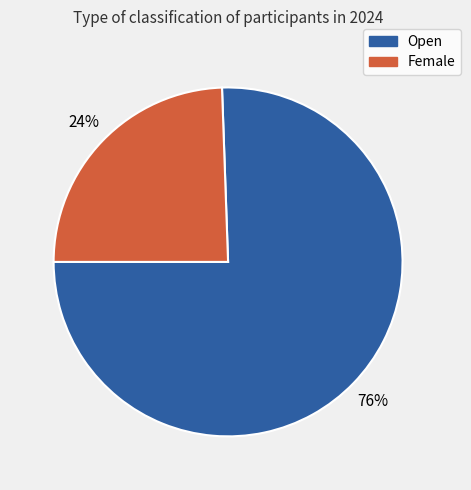

Approximately how many times larger is the value at Female compared to Open?

0.3